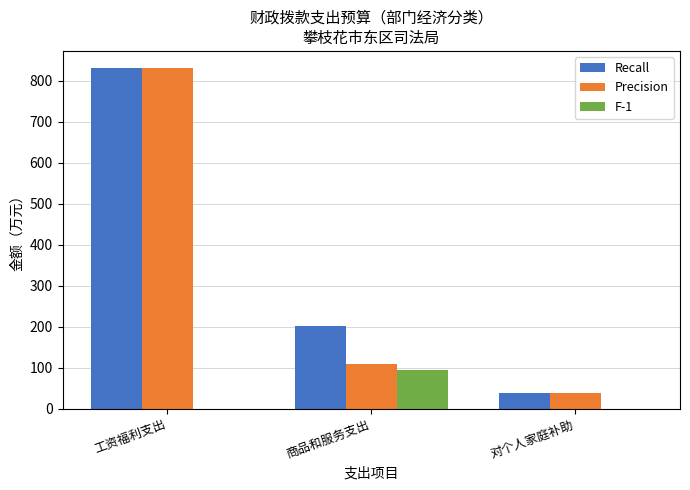

How many groups of bars are there?

3